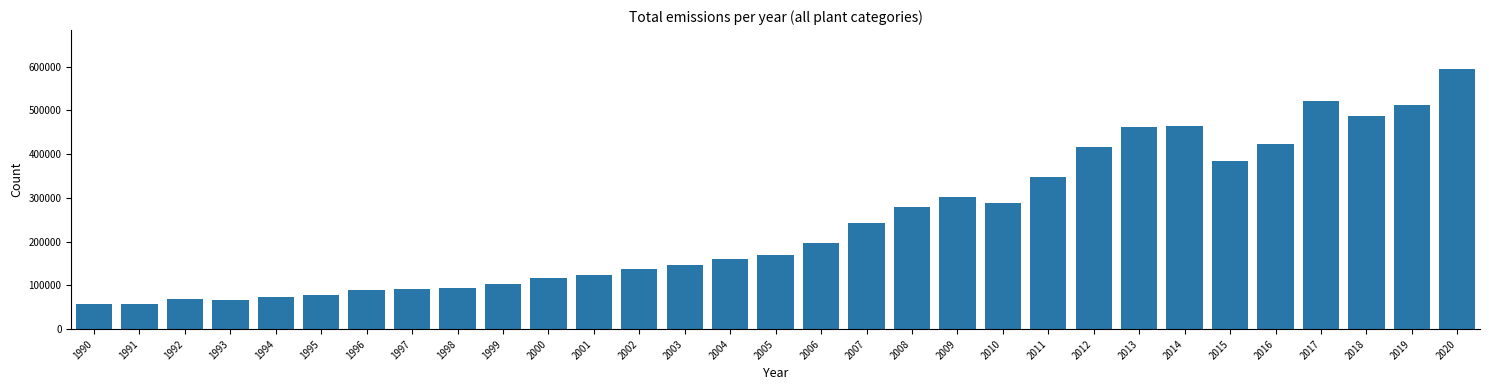

The value at 2004 is 239977.4. True or false?

False